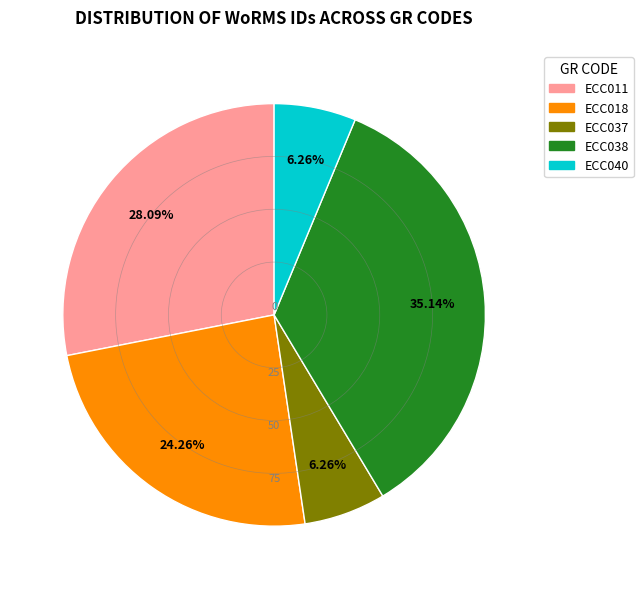

The ECC011 slice represents 28% of the pie. True or false?

True